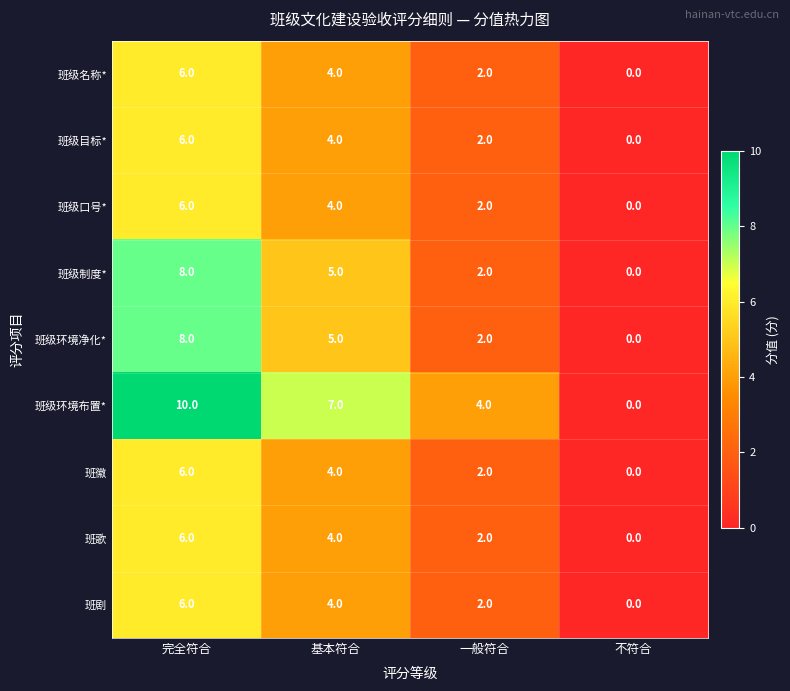

Which series has the largest range (max minus min)?

班级环境布置*